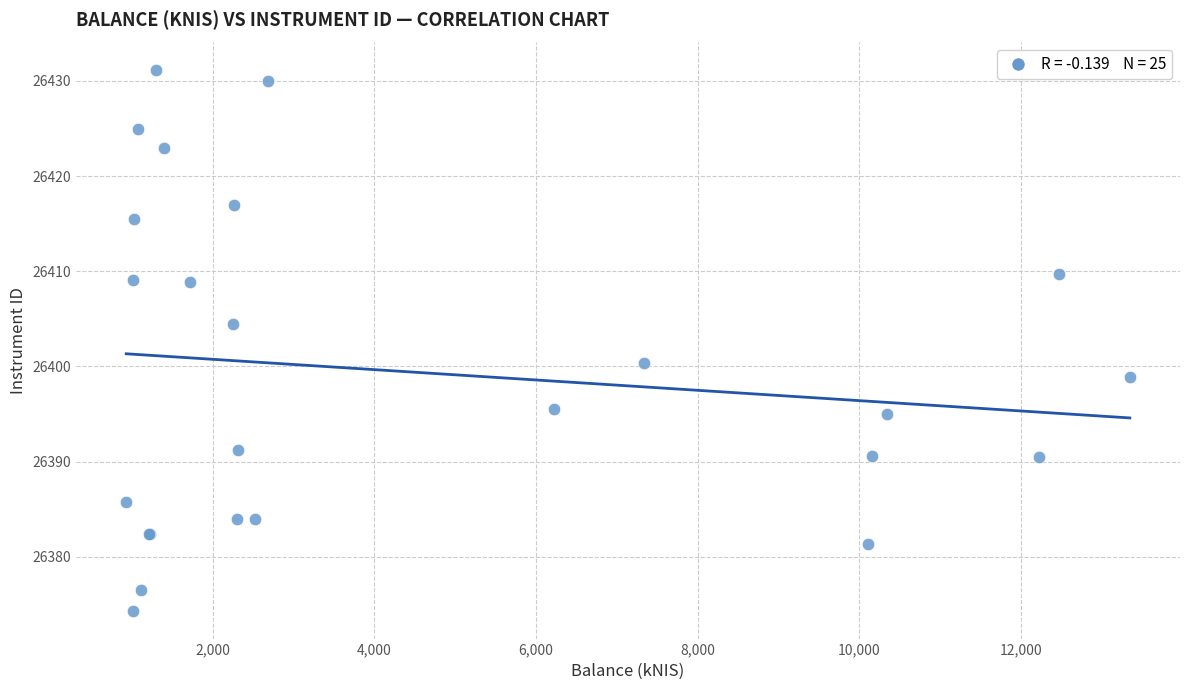

What Y value in the scatter plot is closest to 26402?

26400.4